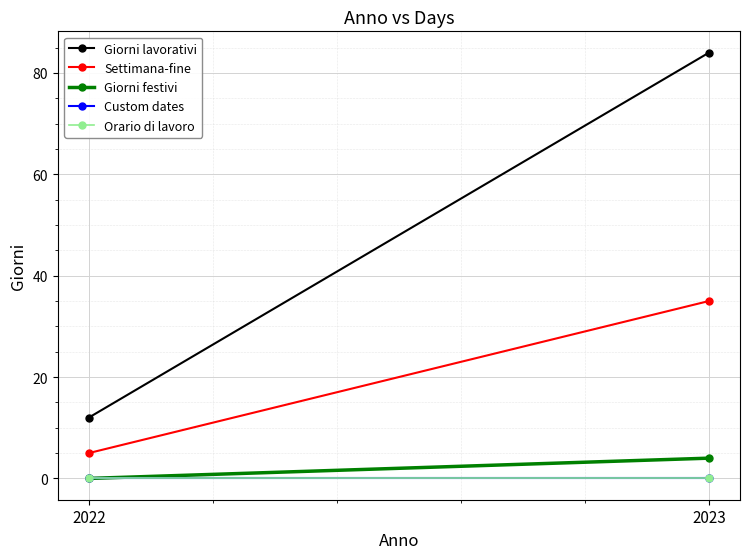

Reading left to right, transcribe all the data shown in this chart.

Giorni lavorativi: 12	84
Settimana-fine: 5	35
Giorni festivi: 0	4
Custom dates: 0	0
Orario di lavoro: 0	0